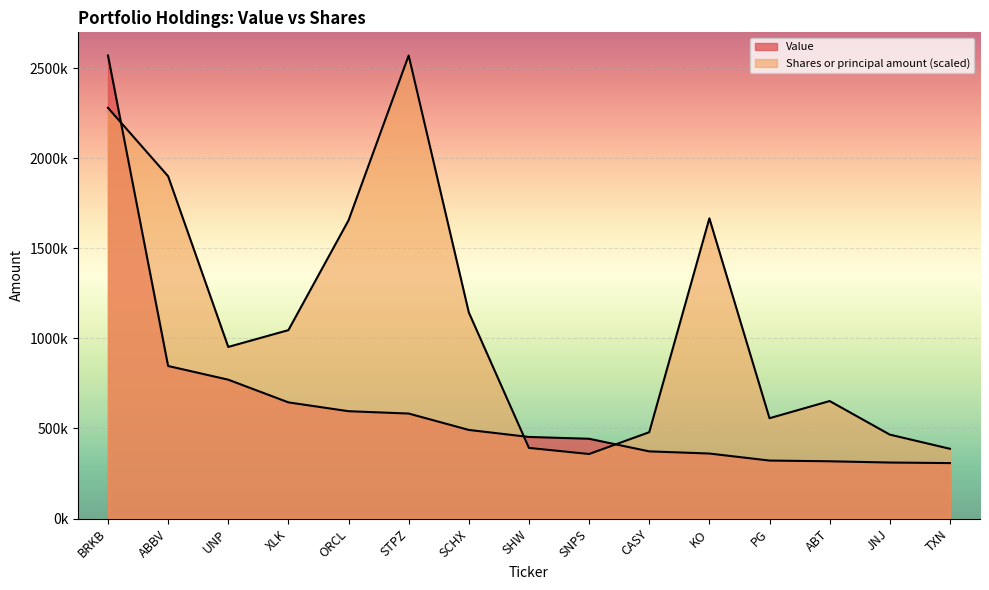

Does the chart display data point markers on the line(s)?

No